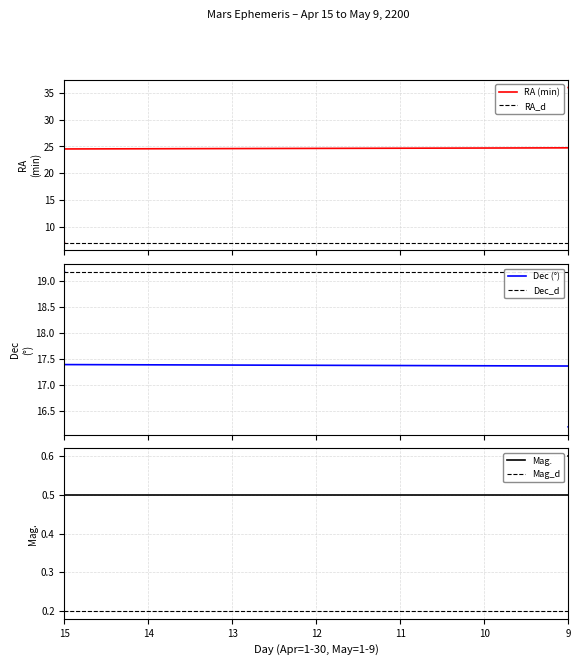

What are all the series names shown in the legend?

RA (min), RA_d, Dec (°), Dec_d, Mag., Mag_d